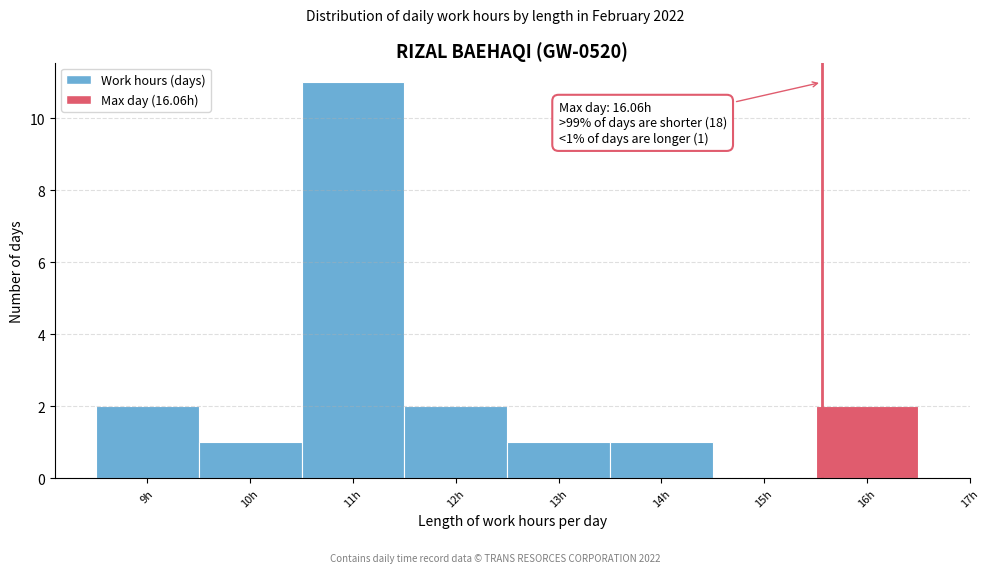

Reading left to right, extract all data points from this chart.

9h=2	10h=1	11h=11	12h=2	13h=1	14h=1	15h=0	16h=2